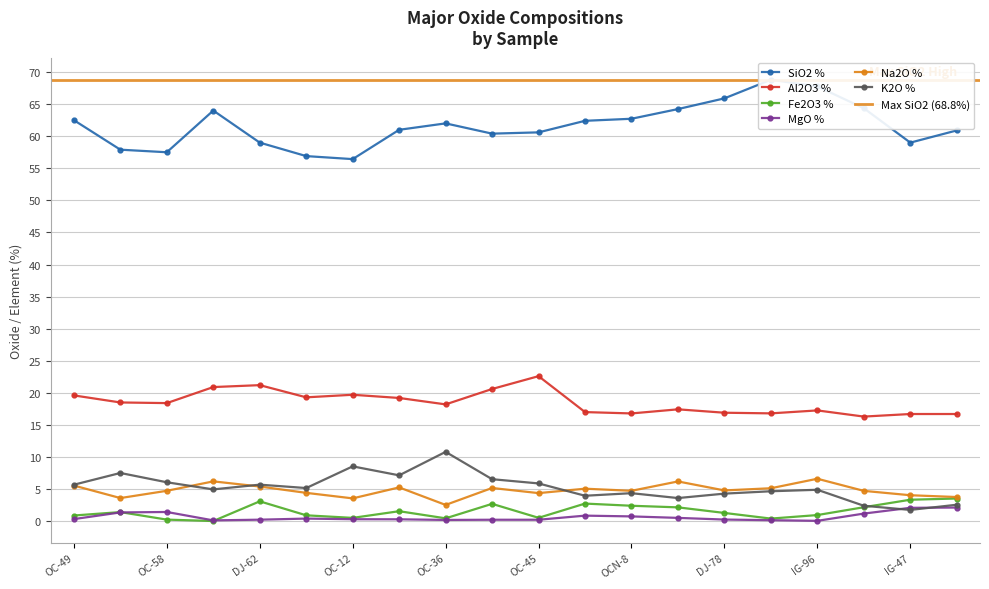

What is the average value of the Fe2O3 % series?

1.6